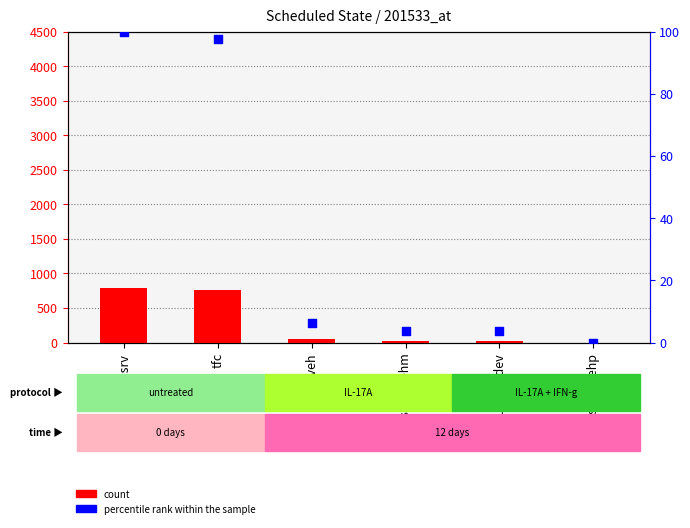

Which series reaches the minimum Y coordinate?

count